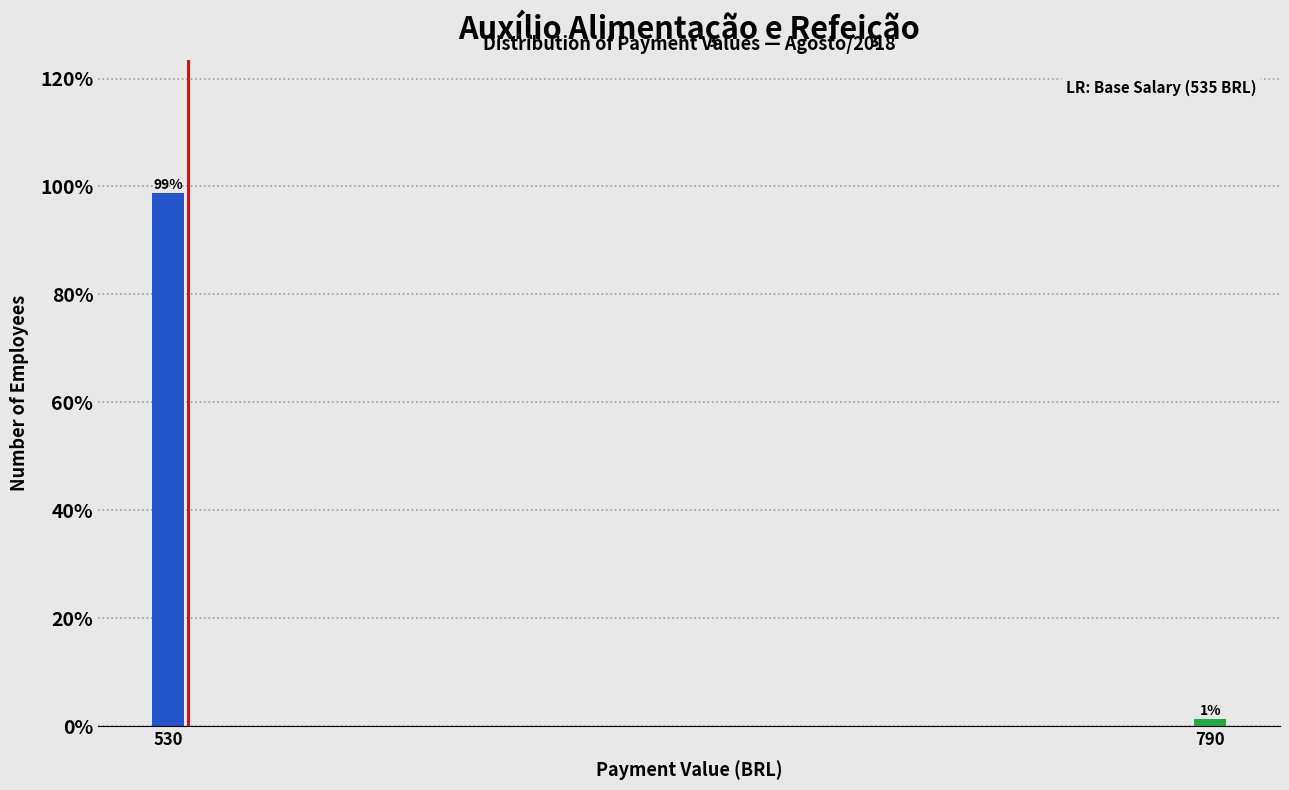

Which has a higher value, 530 or 790?

530